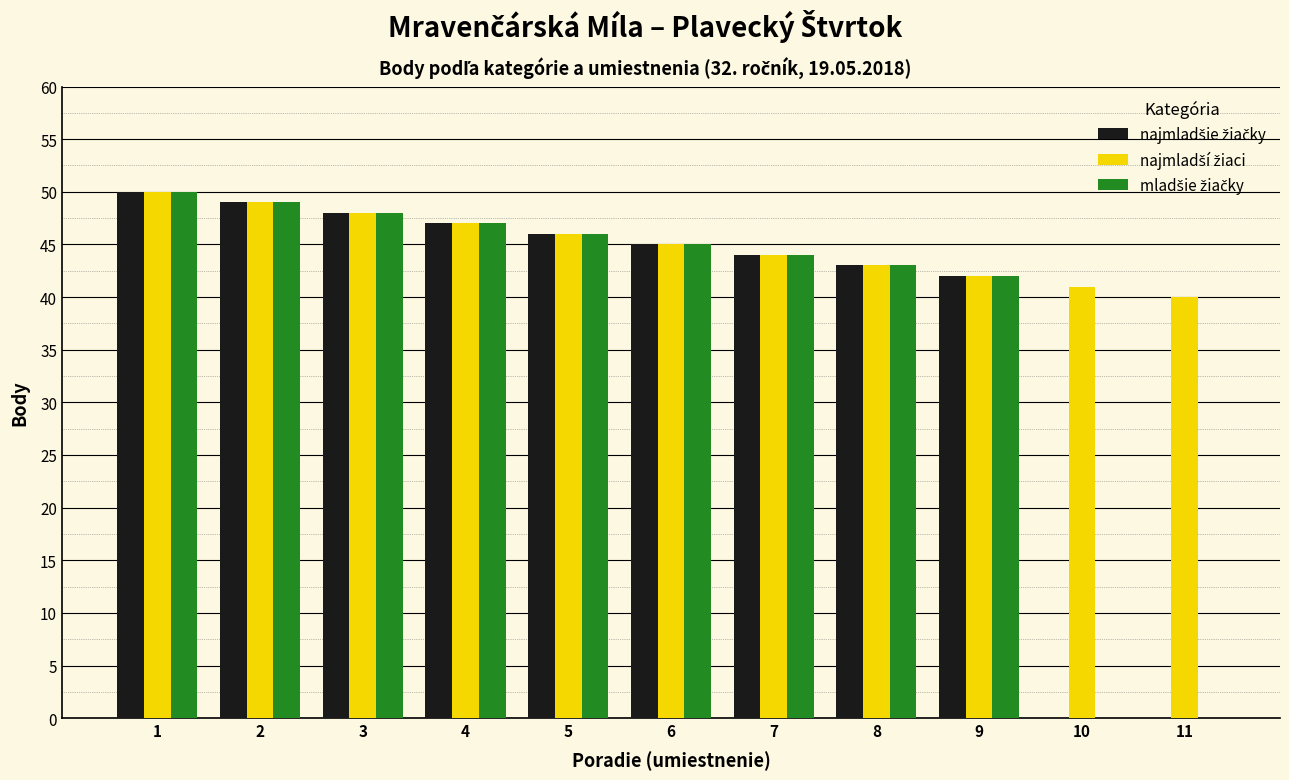

What is the total value across all series at 4?

141